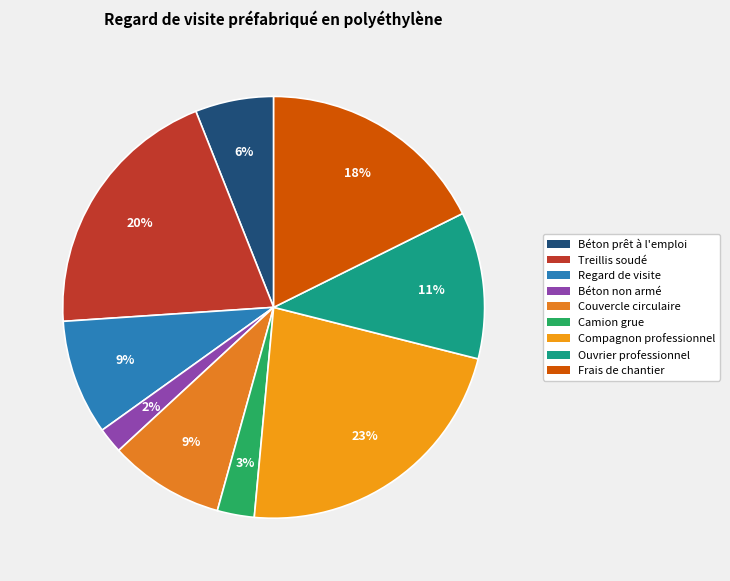

To the nearest percent, what portion does Béton prêt à l'emploi represent?

6%